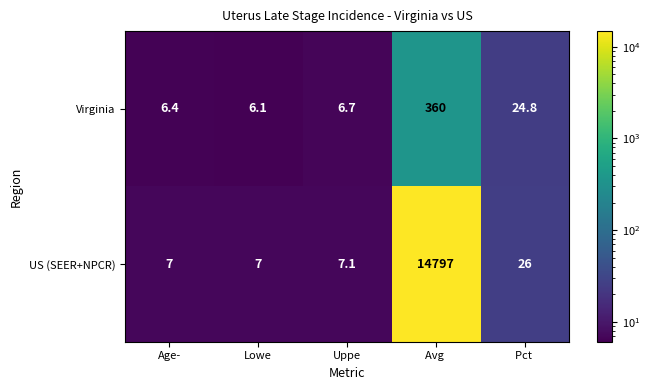

What is the sum of the US (SEER+NPCR) values at Age- and Lowe?

14.0